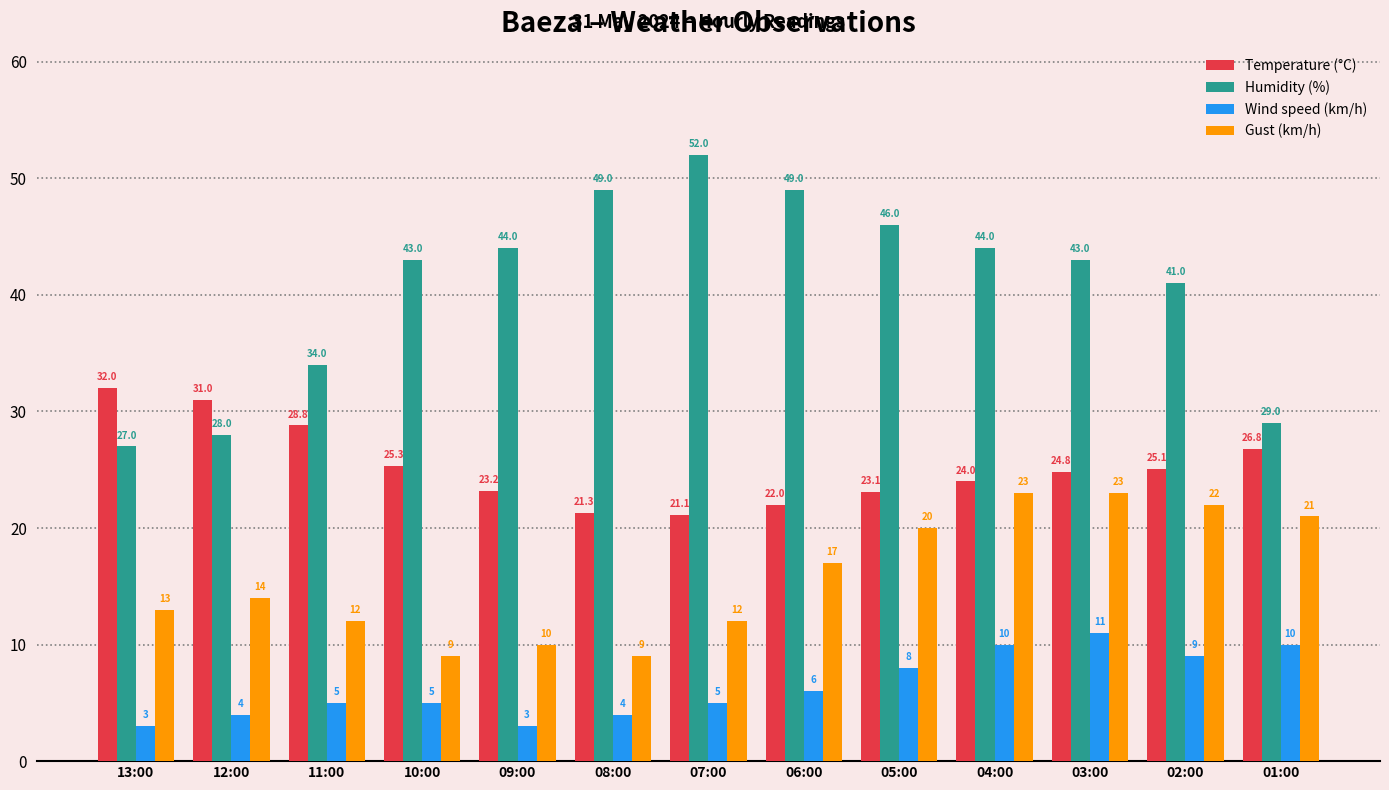

What is the difference between the highest and lowest values at 09:00?

41.0